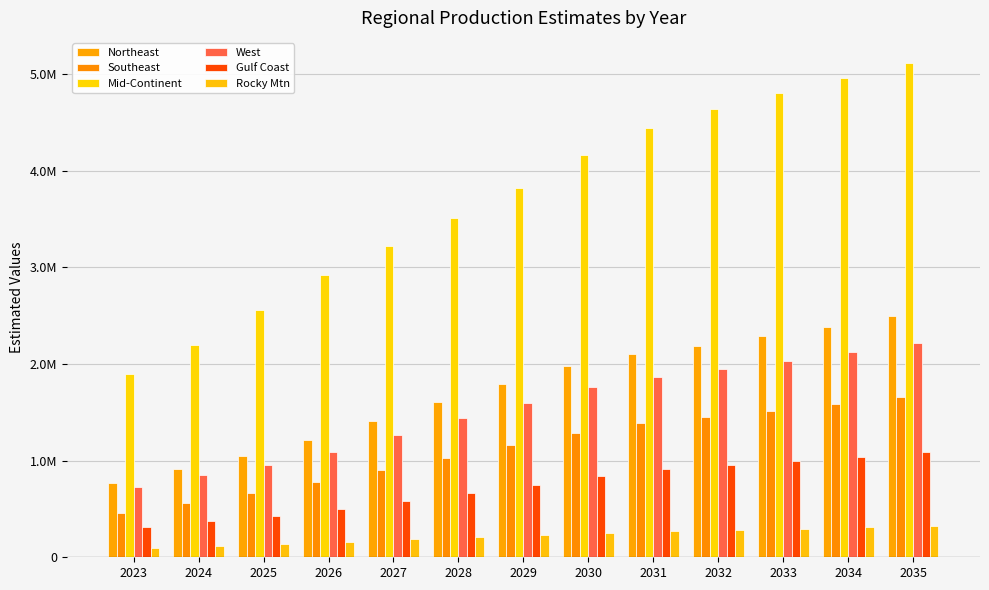

Are the bars horizontal?

No